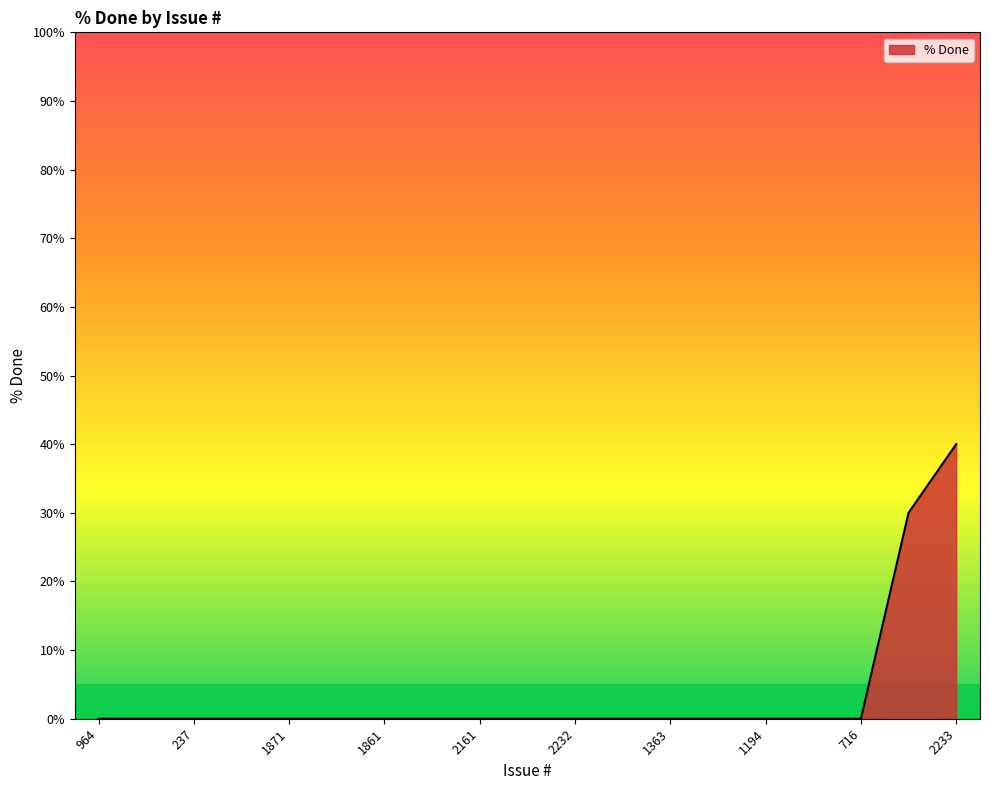

What is the maximum value shown in the chart?

40